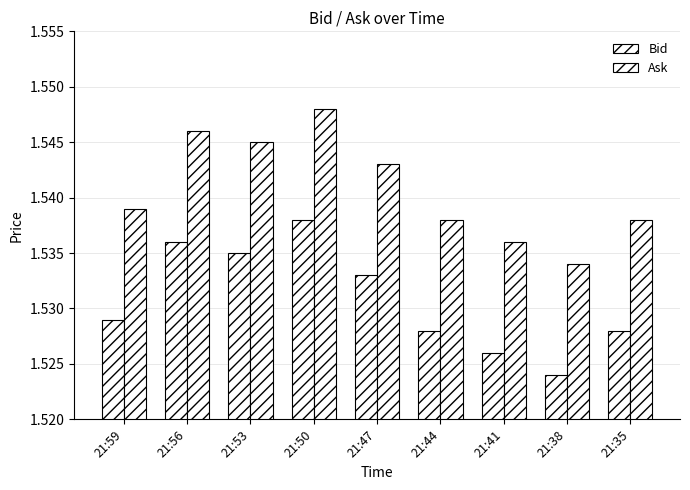

Count the number of categories in the chart.

9